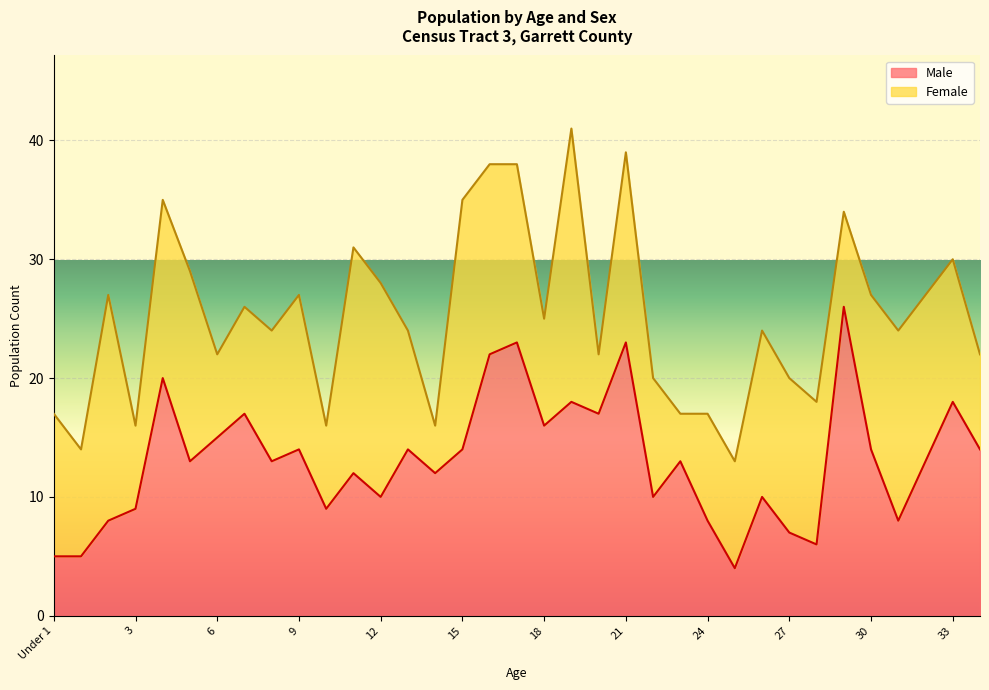

What is the difference between the maximum and minimum values?

22